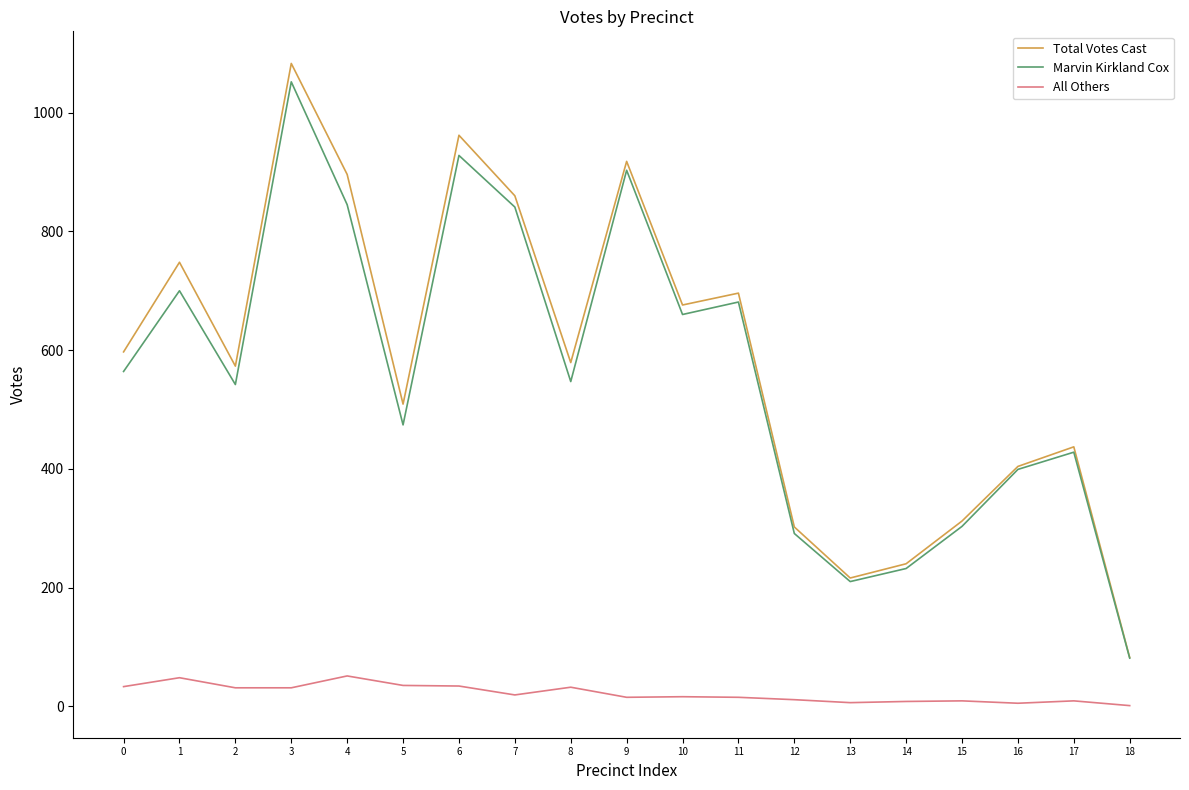

What is the sum of the All Others values at 10 and 4?

67